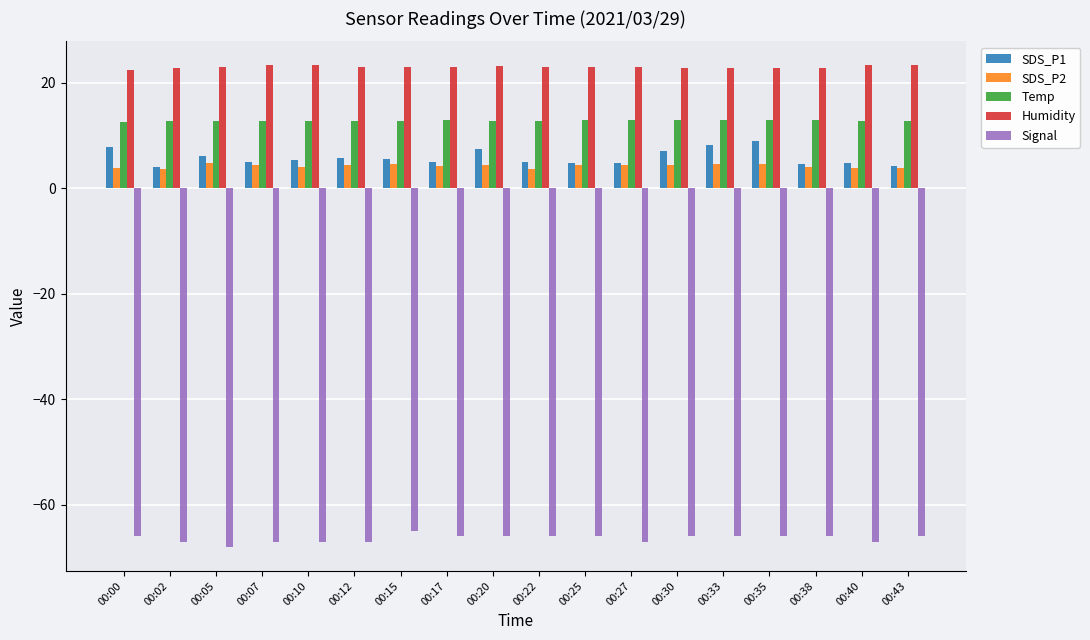

The SDS_P1 series shows 4.9 at 00:07. True or false?

True